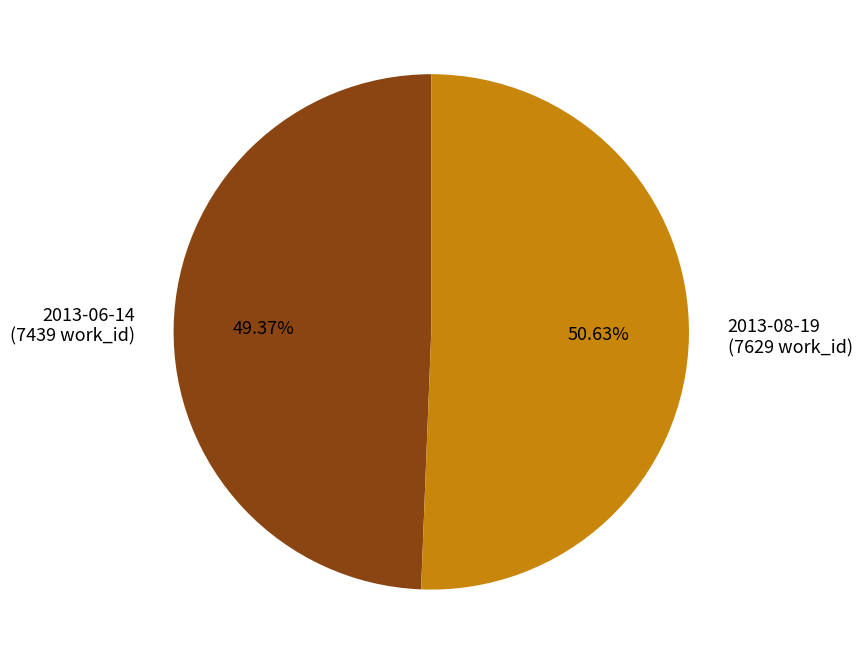

How many slices are in this pie chart?

2